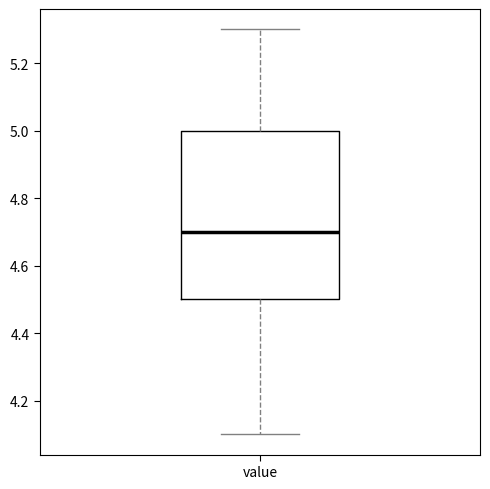

Where does the median line of the box for value sit on the y-axis? The values are not printed on the chart, so give them approximately, as read against the axis.

4.7